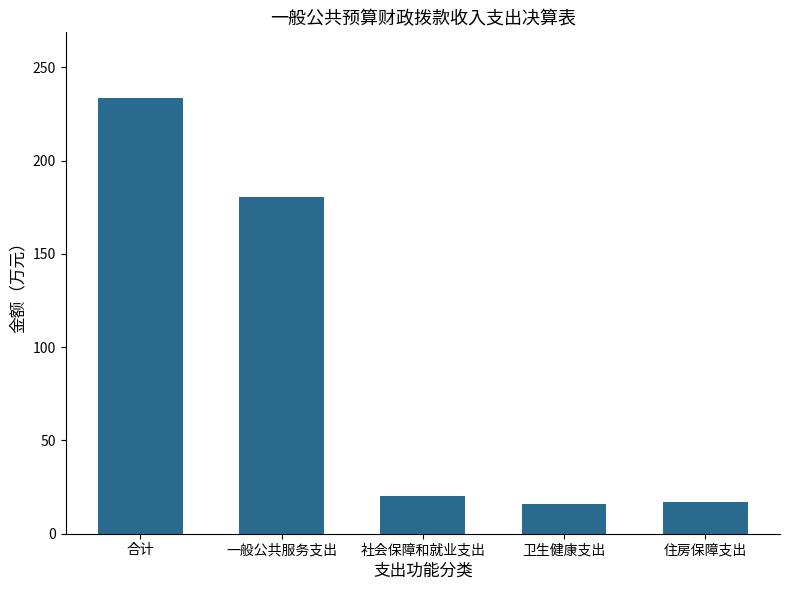

What is the smallest value displayed?

16.0